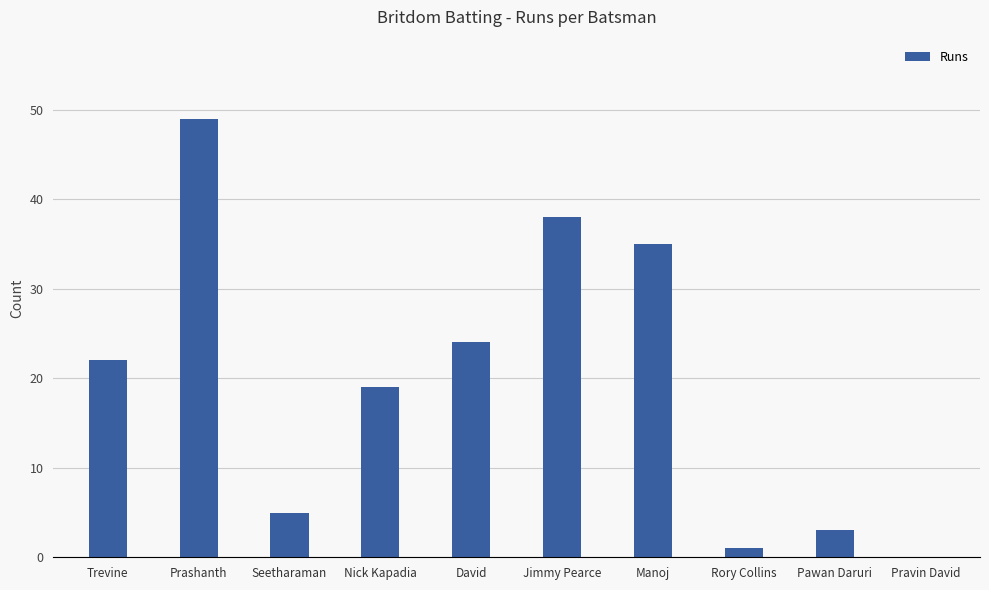

Reading right to left, transcribe all the data shown in this chart.

Pravin David=0	Pawan Daruri=3	Rory Collins=1	Manoj=35	Jimmy Pearce=38	David=24	Nick Kapadia=19	Seetharaman=5	Prashanth=49	Trevine=22